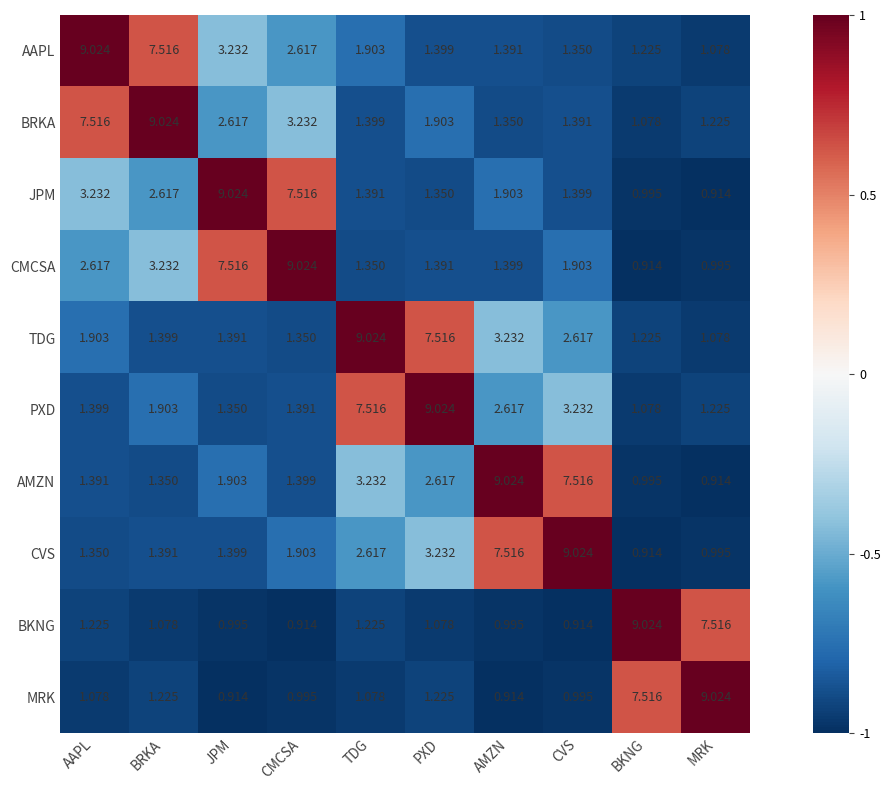

At how many categories does at least one series exceed 0?

10